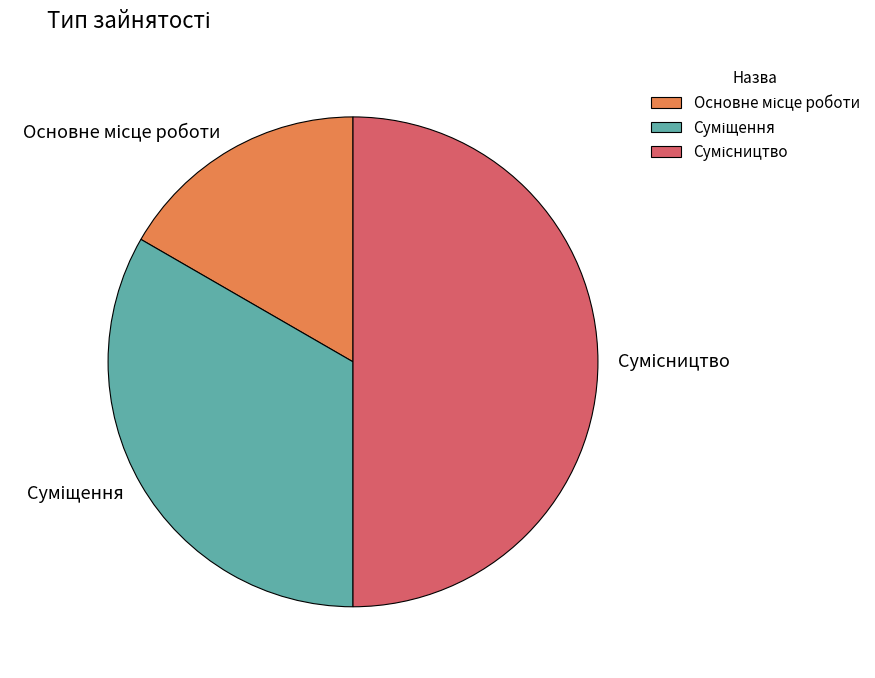

What percentage is the Сумісництво slice, to the nearest percent?

50%